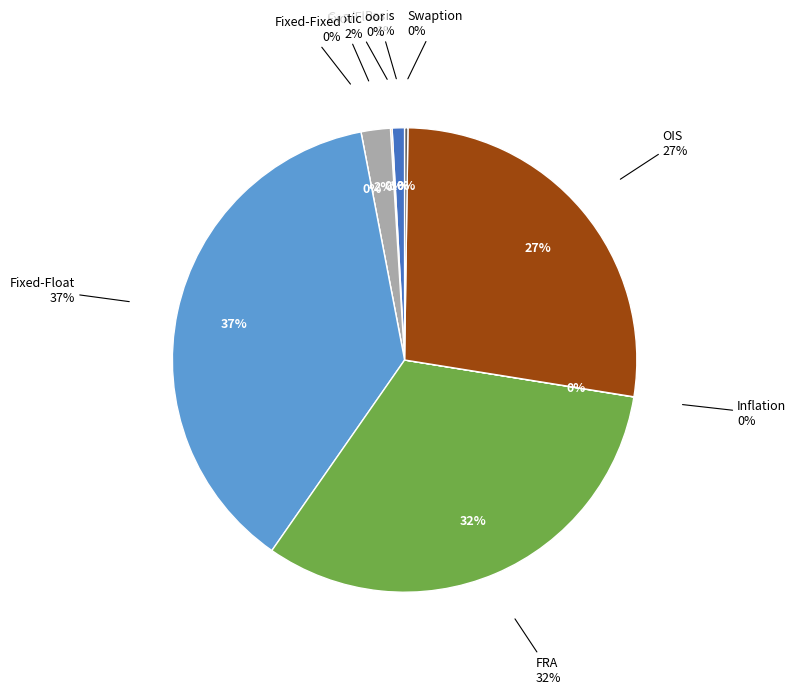

Which has a higher value, Fixed-Float or FRA?

Fixed-Float